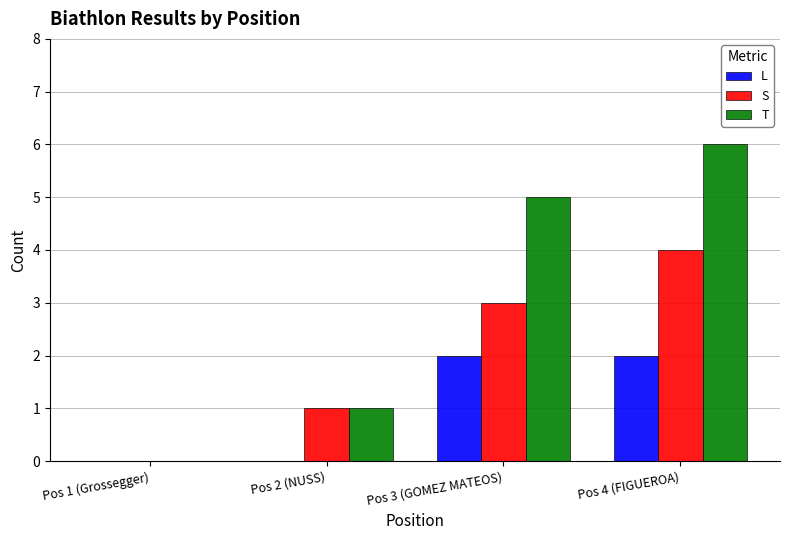

Reading right to left, what are all the values shown in this chart?

L: 2	2	0	0
S: 4	3	1	0
T: 6	5	1	0